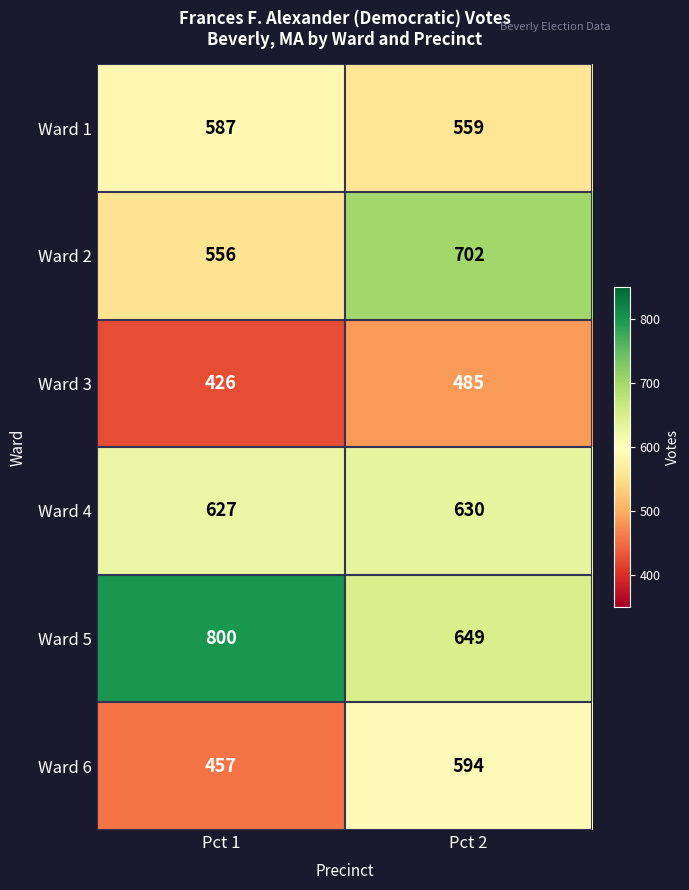

What is the difference between the highest and lowest values at Pct 2?

217